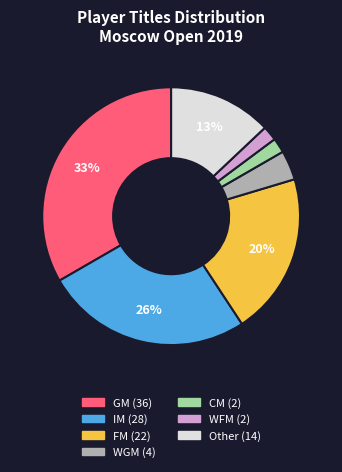

What percentage is the GM slice, to the nearest percent?

33%